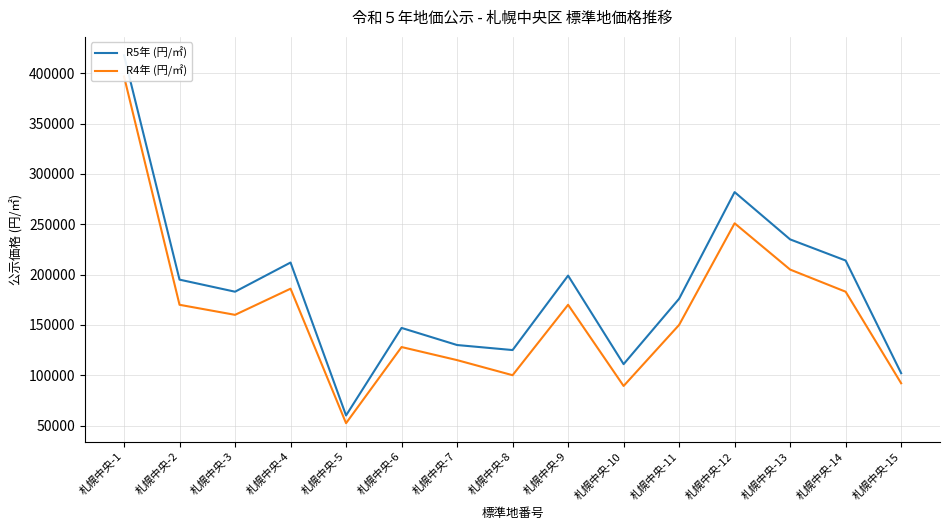

The value of R5年 (円/㎡) at 札幌中央-10 is 180933. True or false?

False